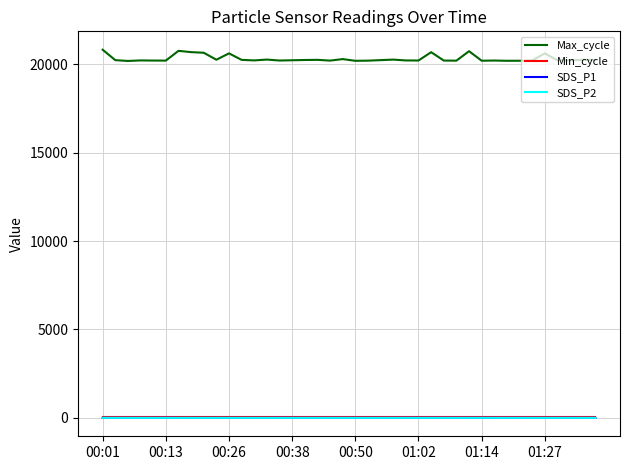

Which series has the largest range (max minus min)?

Max_cycle